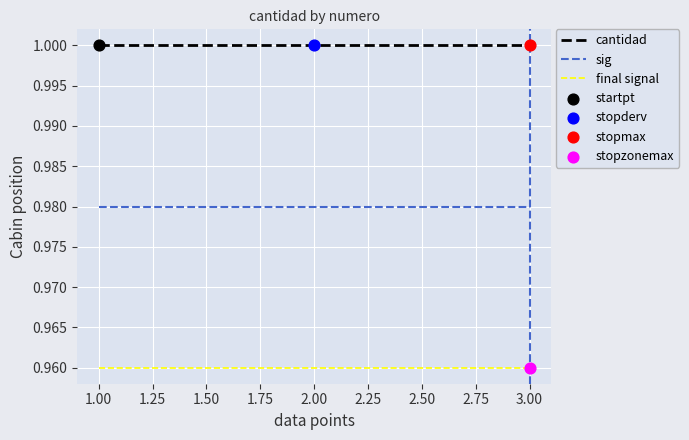

At how many categories does at least one series exceed 0?

3